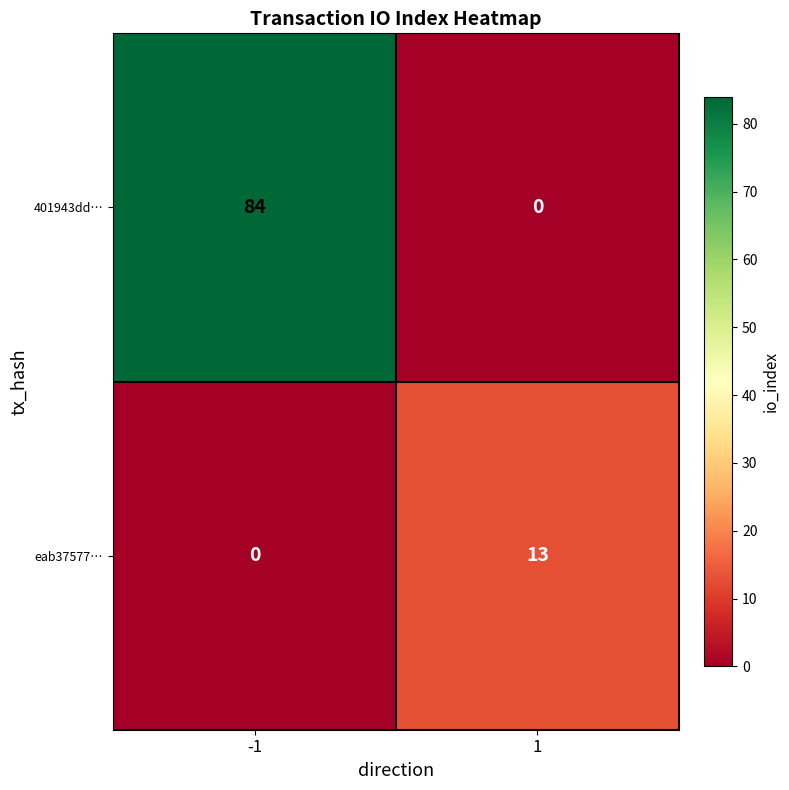

Reading left to right, transcribe all the data shown in this chart.

401943dd…: -1=84	1=0
eab37577…: -1=0	1=13